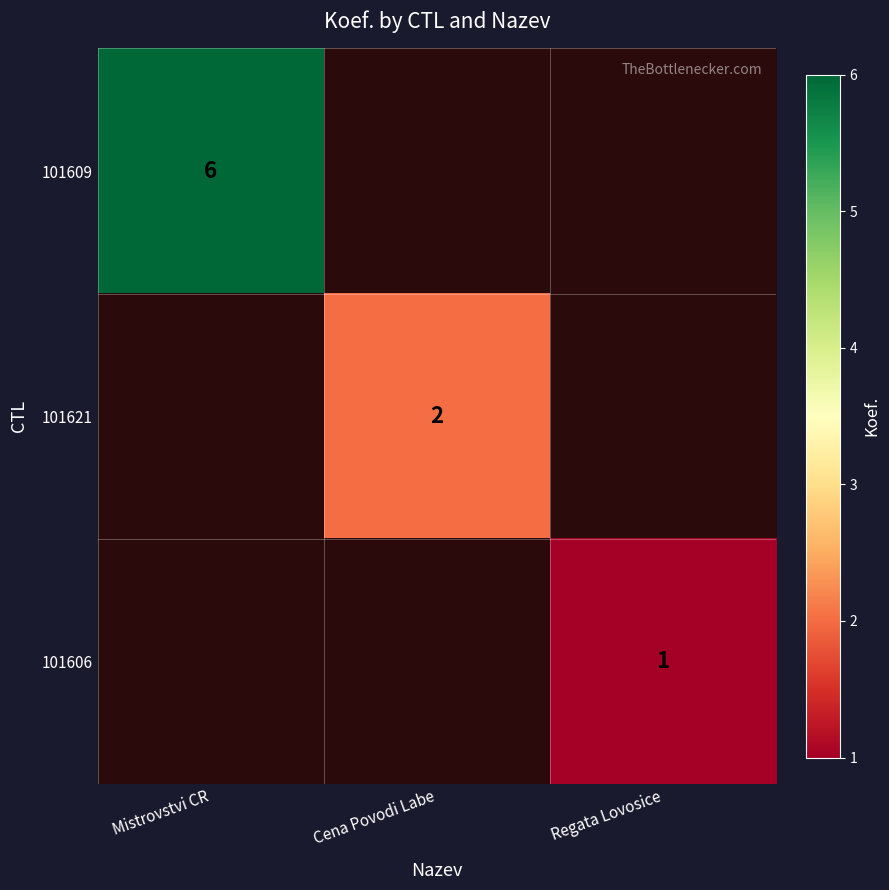

Which has a higher value, Cena Povodi Labe or Mistrovstvi CR?

Mistrovstvi CR